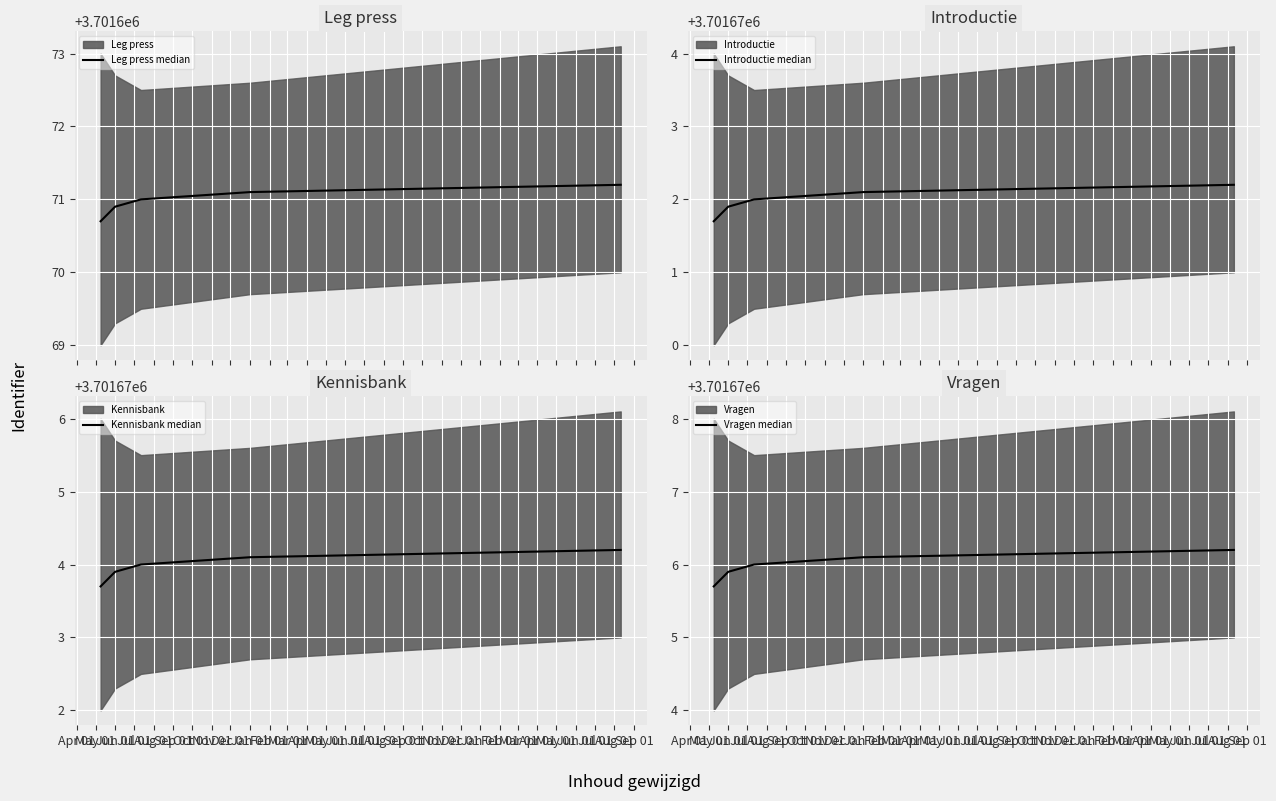

Between Apr 01 and Jul 01, which series saw the biggest shift?

Leg press median